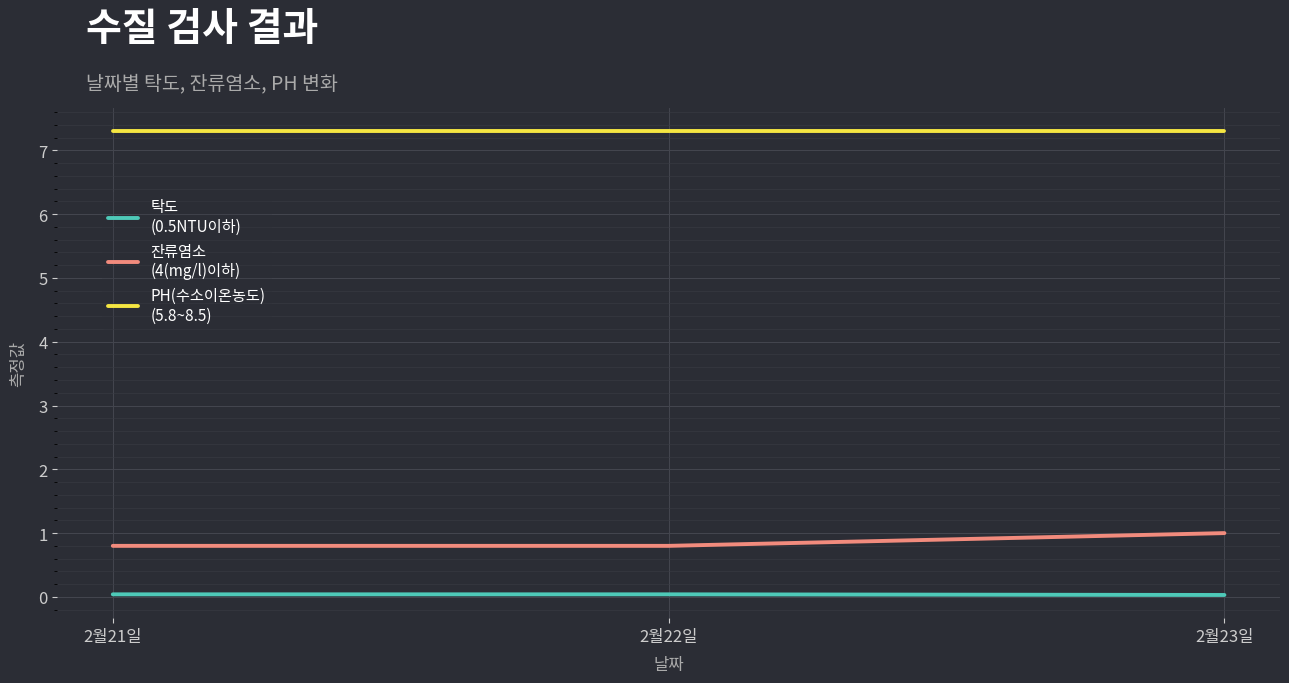

How many lines are shown in the chart?

3